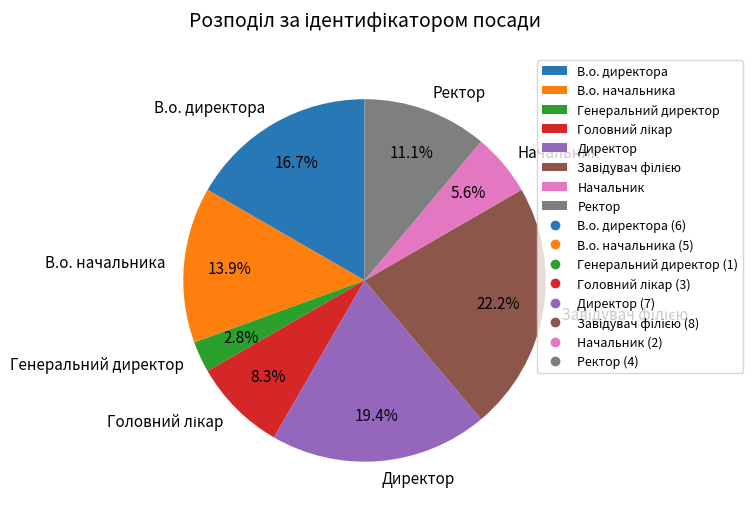

Is the sum of В.о. начальника and В.о. директора greater than half?

No